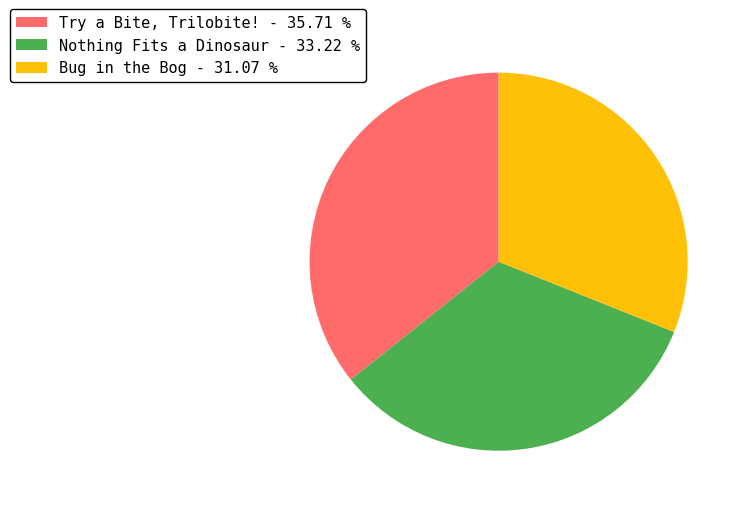

Do Nothing Fits a Dinosaur - 33.22 % and Bug in the Bog - 31.07 % together represent more than half of the pie?

Yes